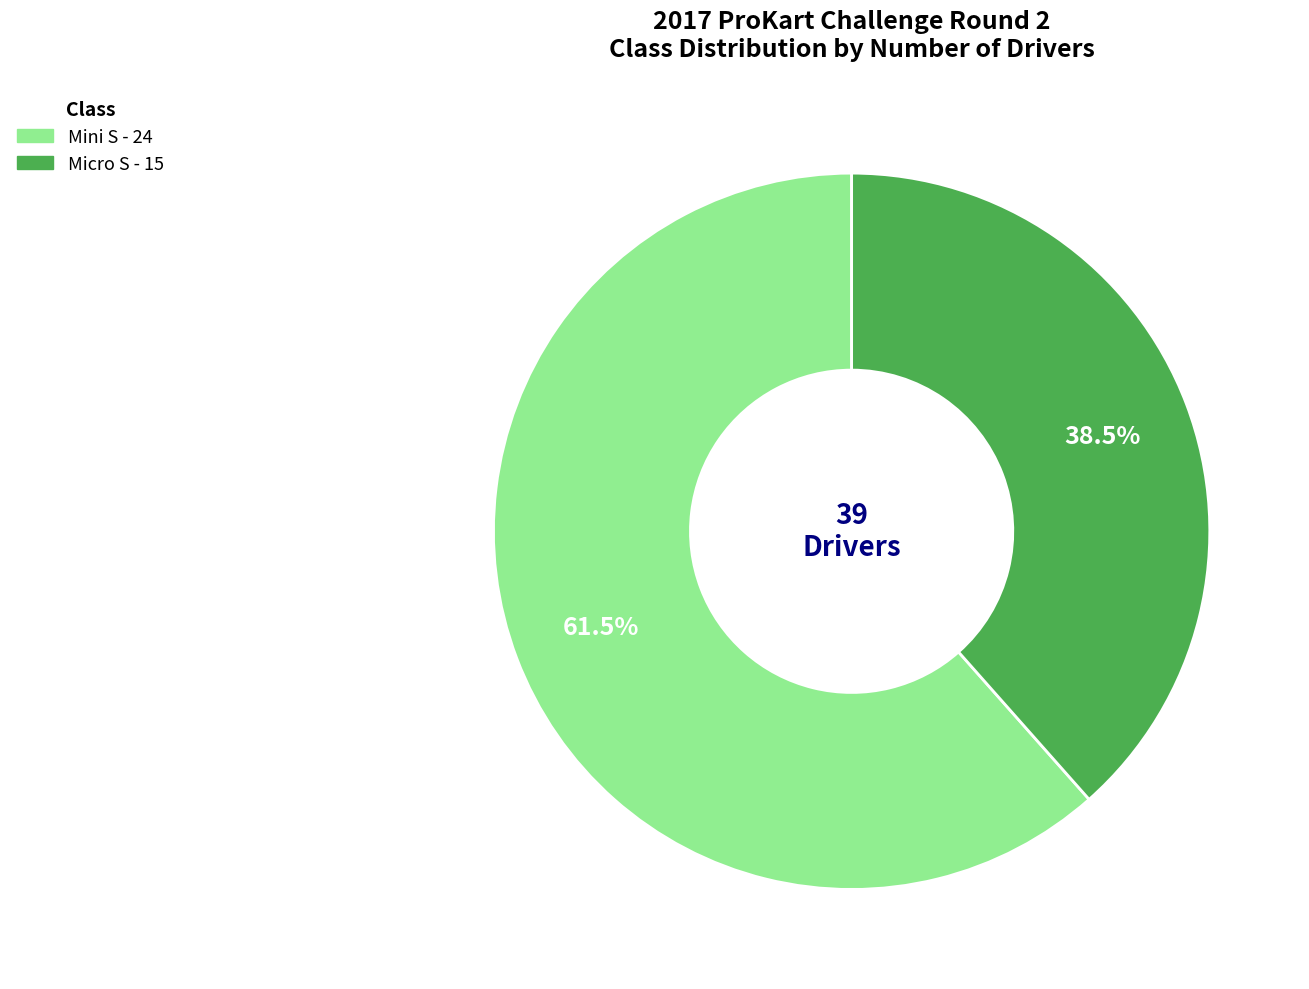

Which slice is the largest?

Mini S